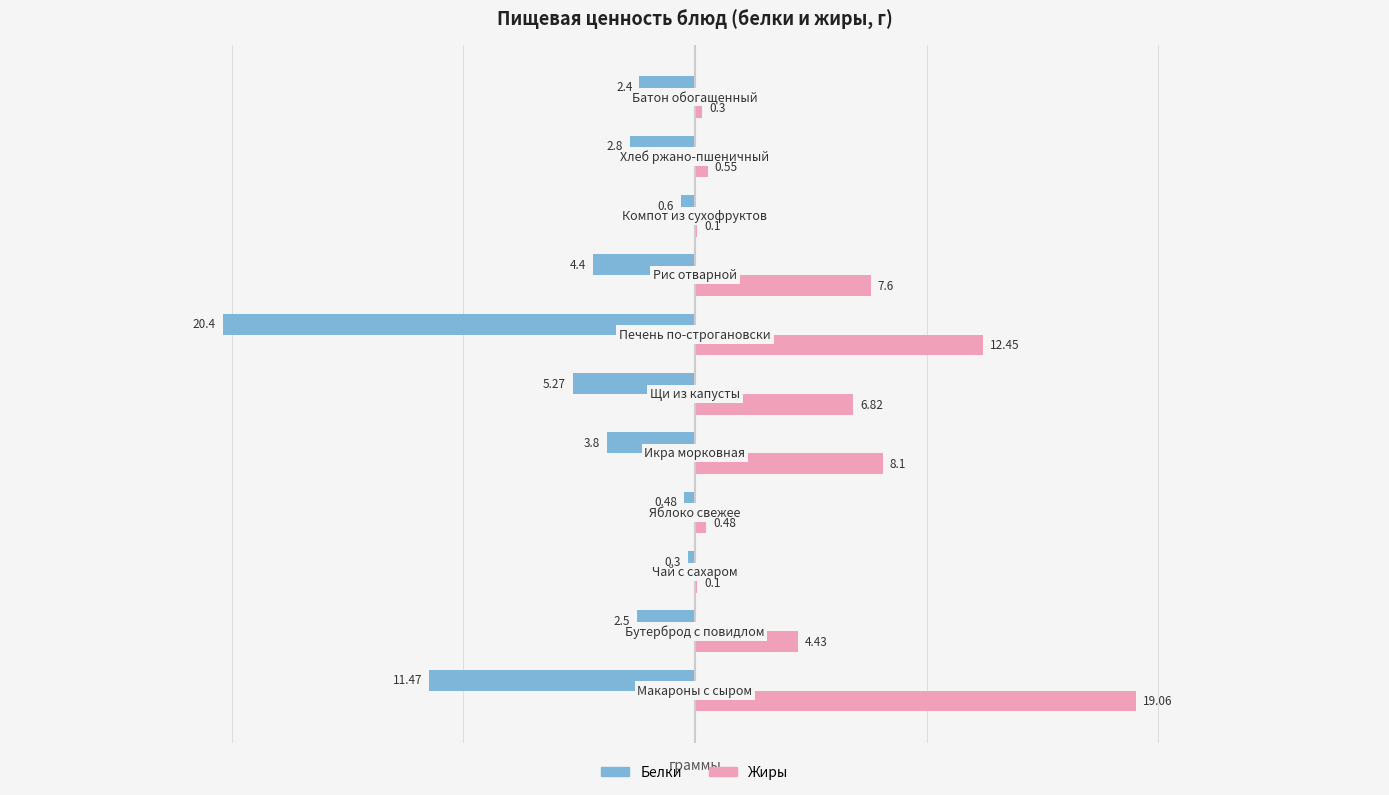

Which series has the largest total across all categories?

Жиры